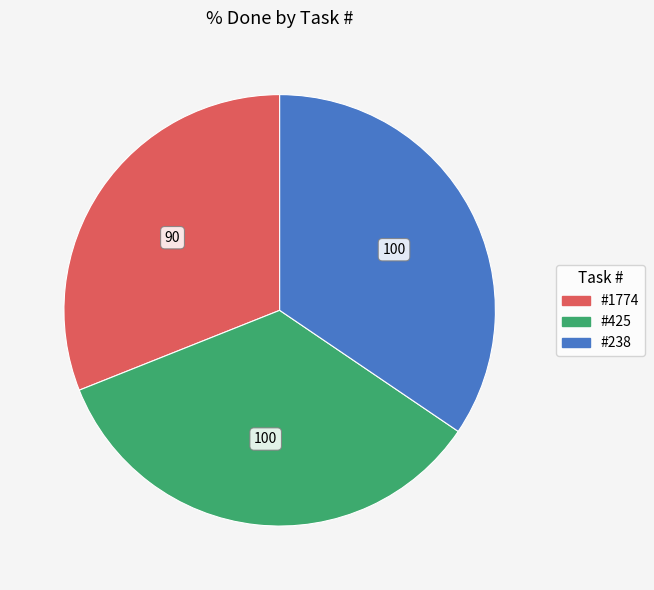

Is there a majority slice in this chart?

No